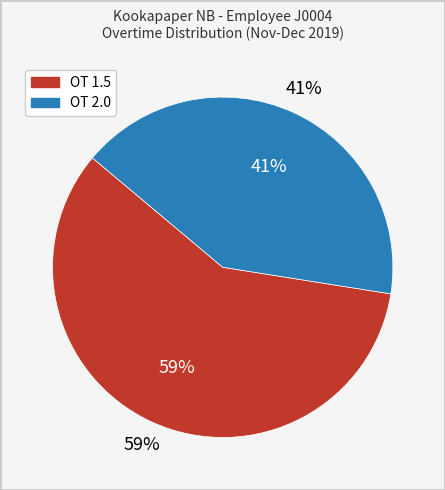

Count the number of slices in the pie.

2